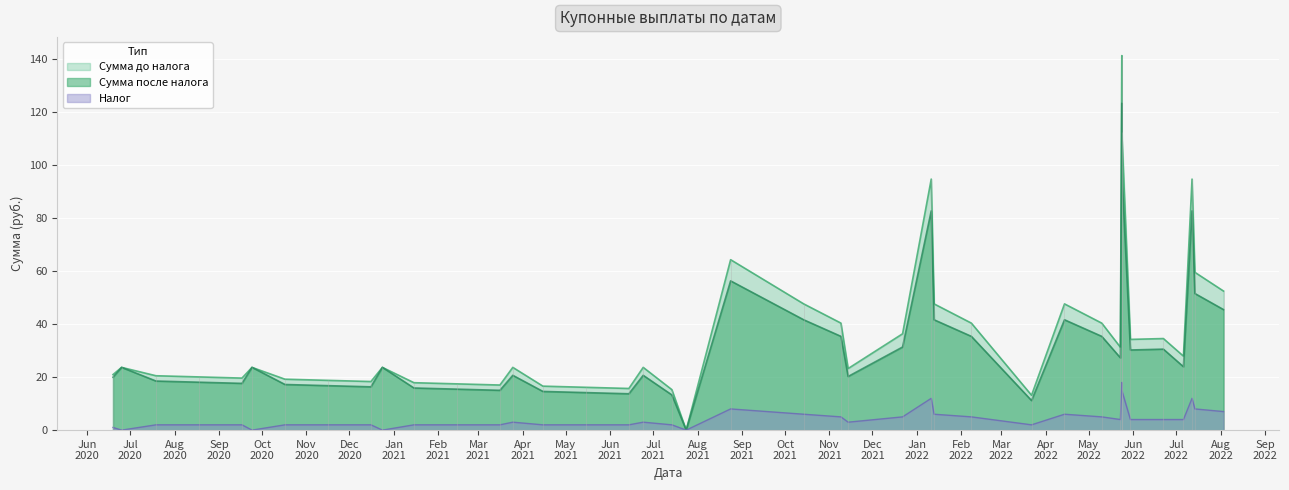

At which label is Налог closest to 9?

2021-08-24